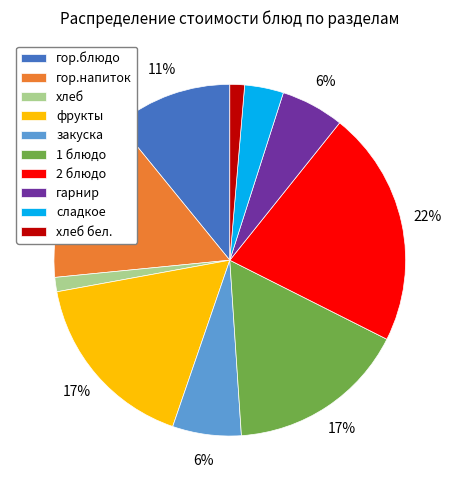

Between хлеб бел. and фрукты, which is larger?

фрукты